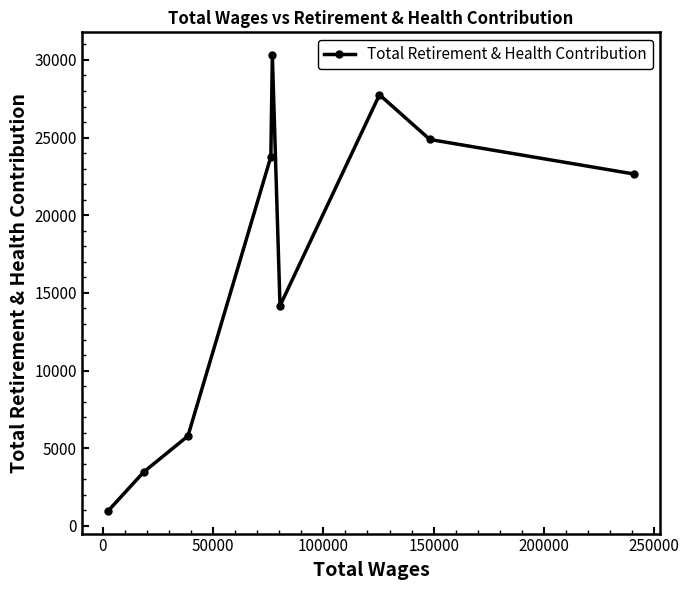

What is the value of the 6th point from the left?

14175